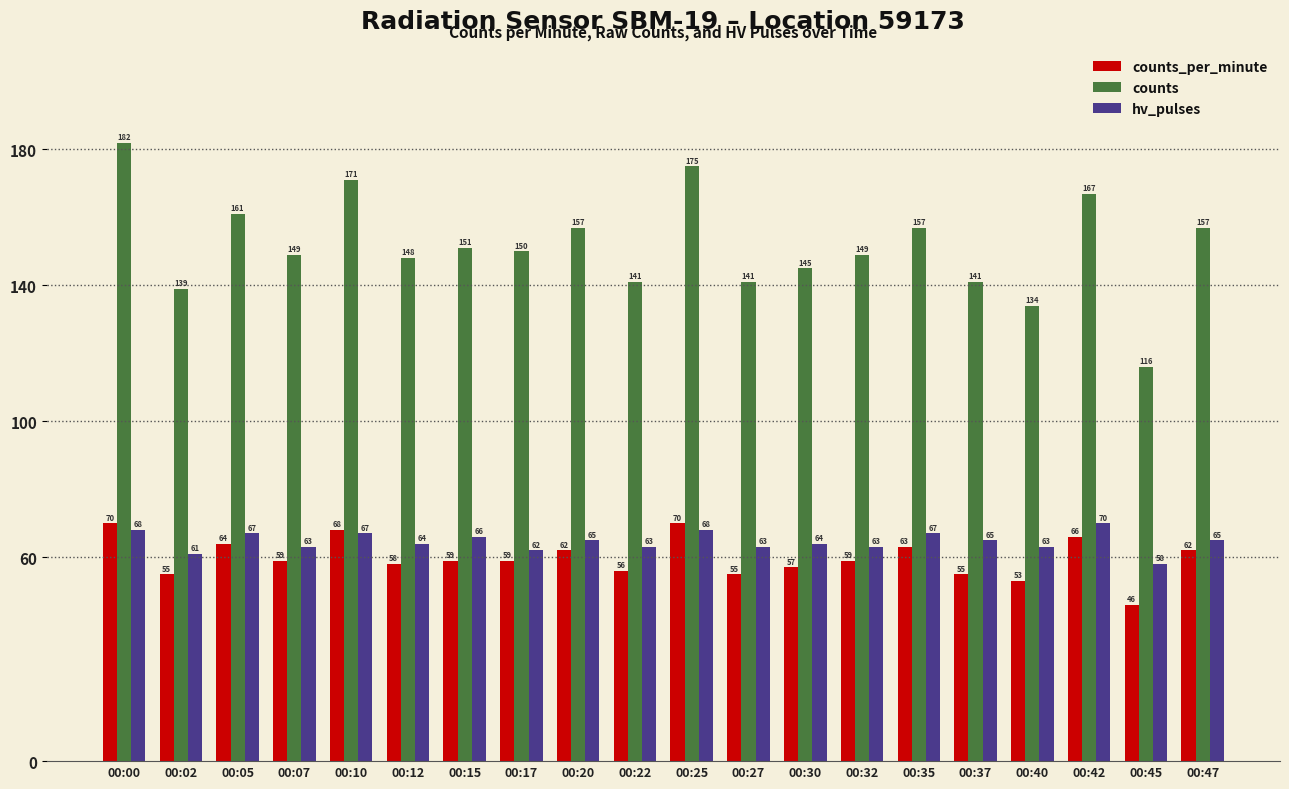

What is the average value of the counts series?

152